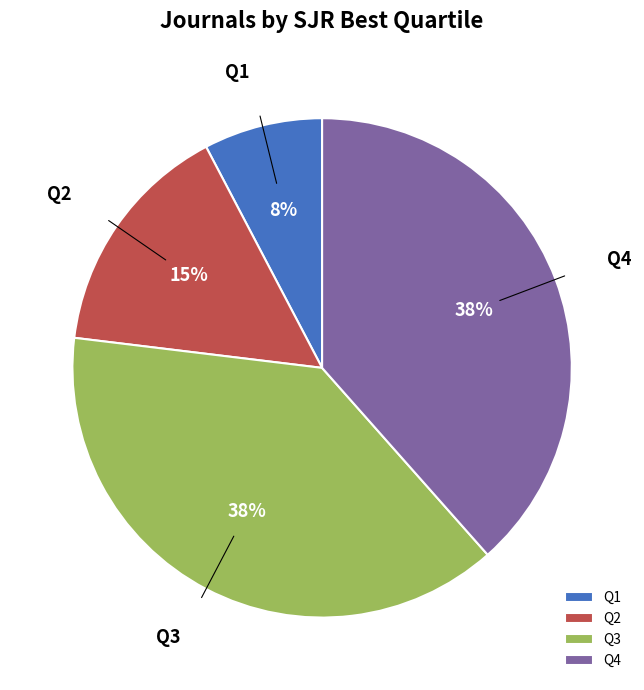

How many slices are in this pie chart?

4